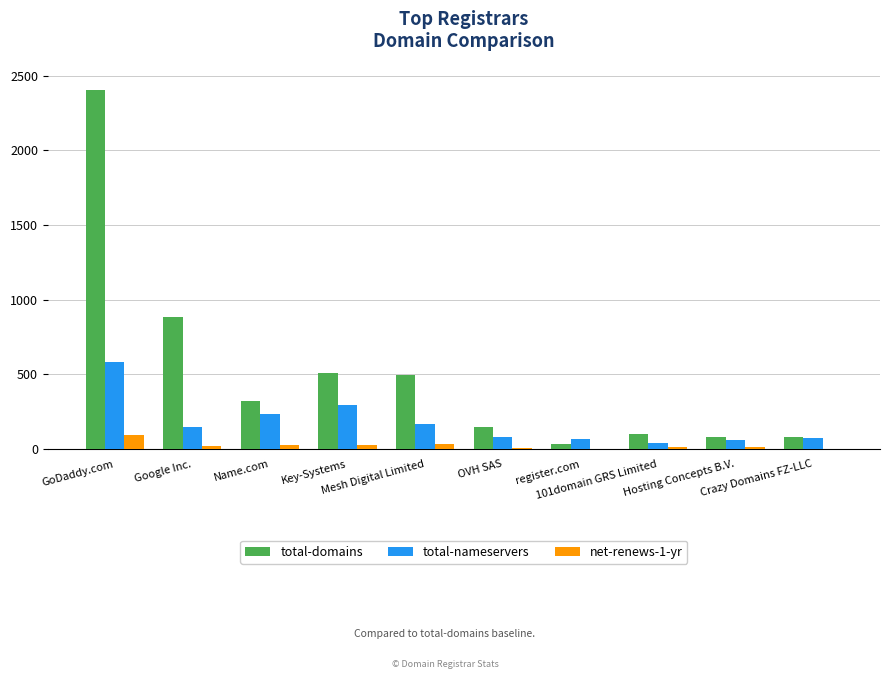

What is the maximum value shown in the chart?

2406